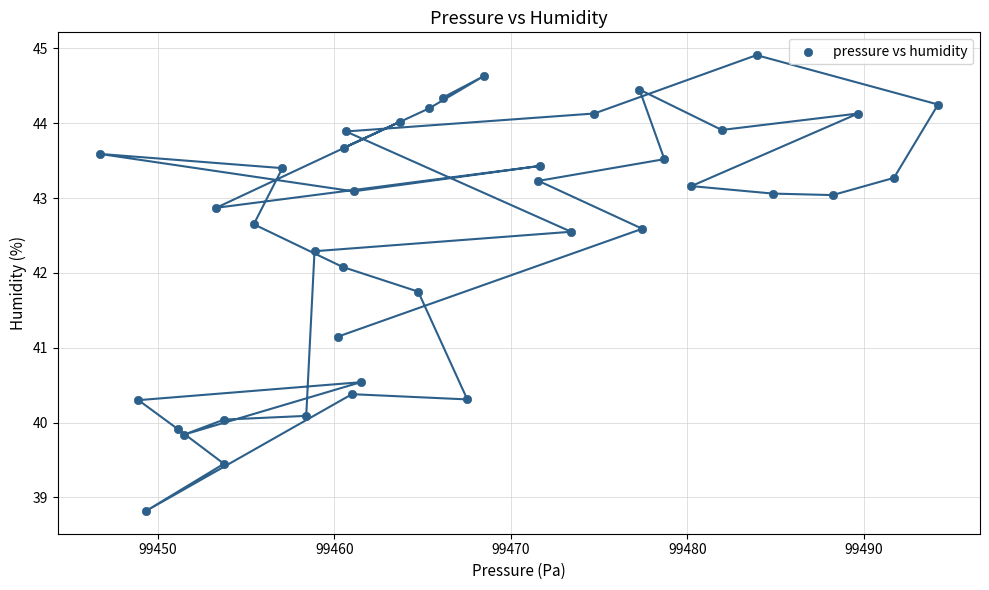

What is the range of X values (max minus min)?

47.5